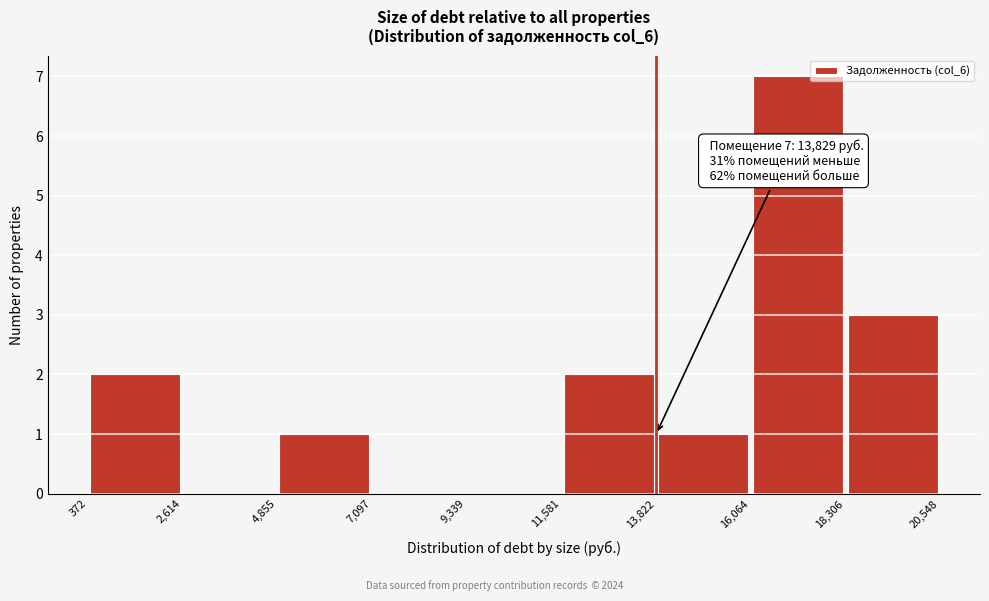

Over which range of the x-axis is the bar tallest?

16,064 to 18,306